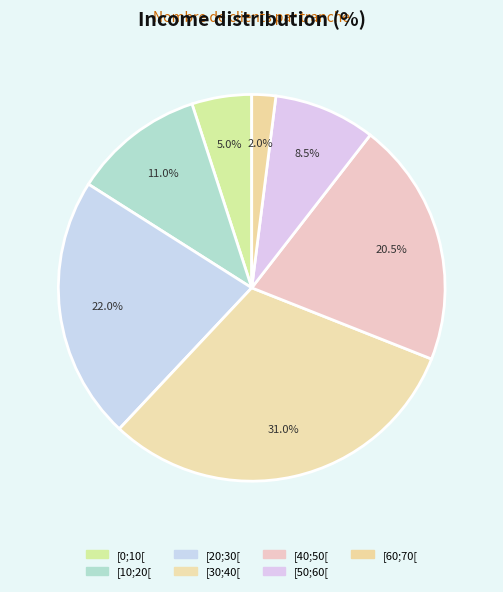

Which slice is the smallest?

[60;70[